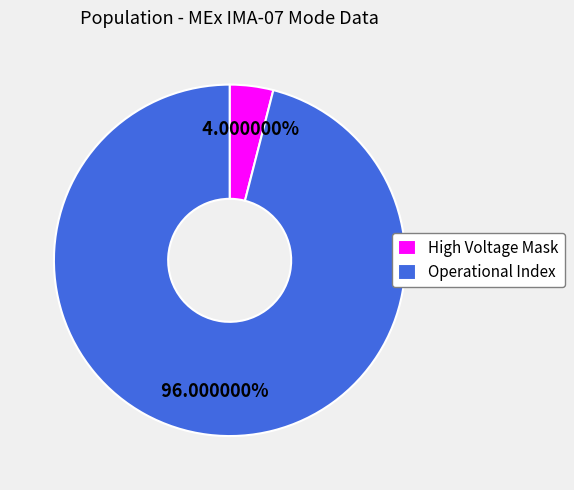

What portion of the pie excludes High Voltage Mask?

96.0%